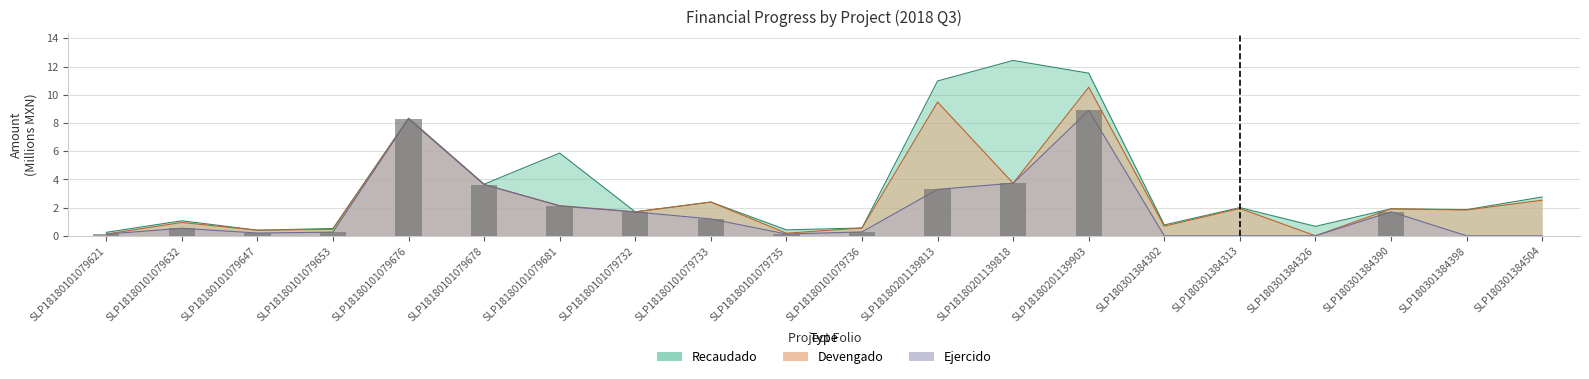

What is the label of the 10th bar from the left?

SLP18180101079735